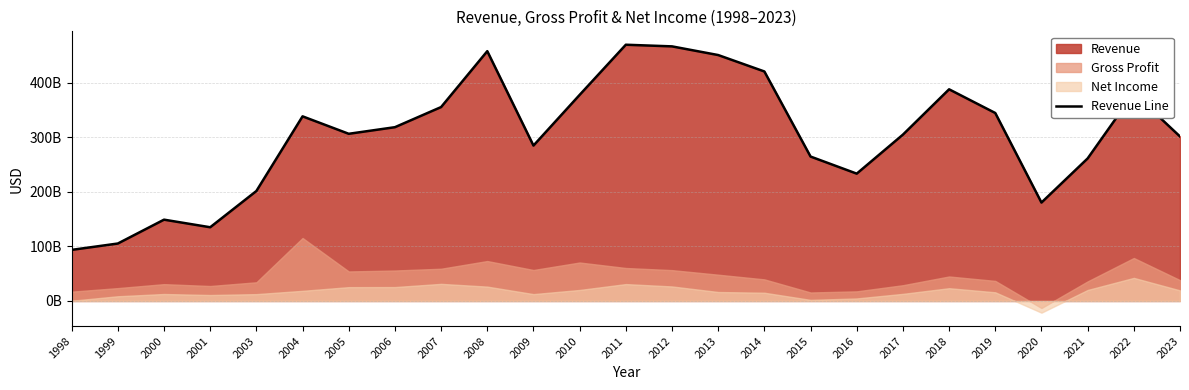

What is the difference between the second highest and minimum values?

373461000000